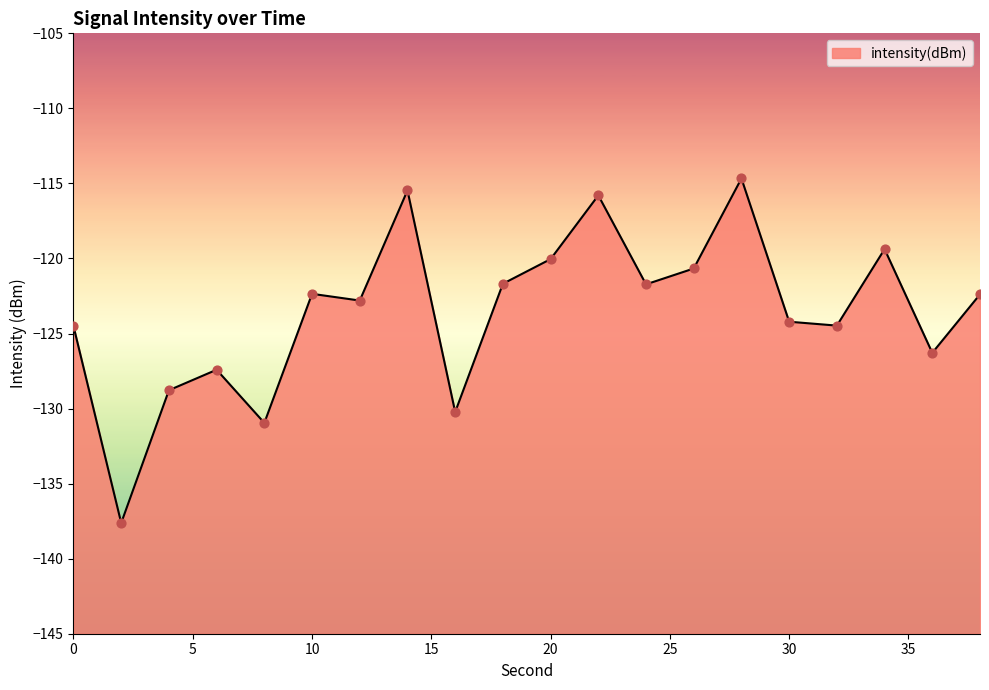

What is the change in value from 8 to 16?

+0.7